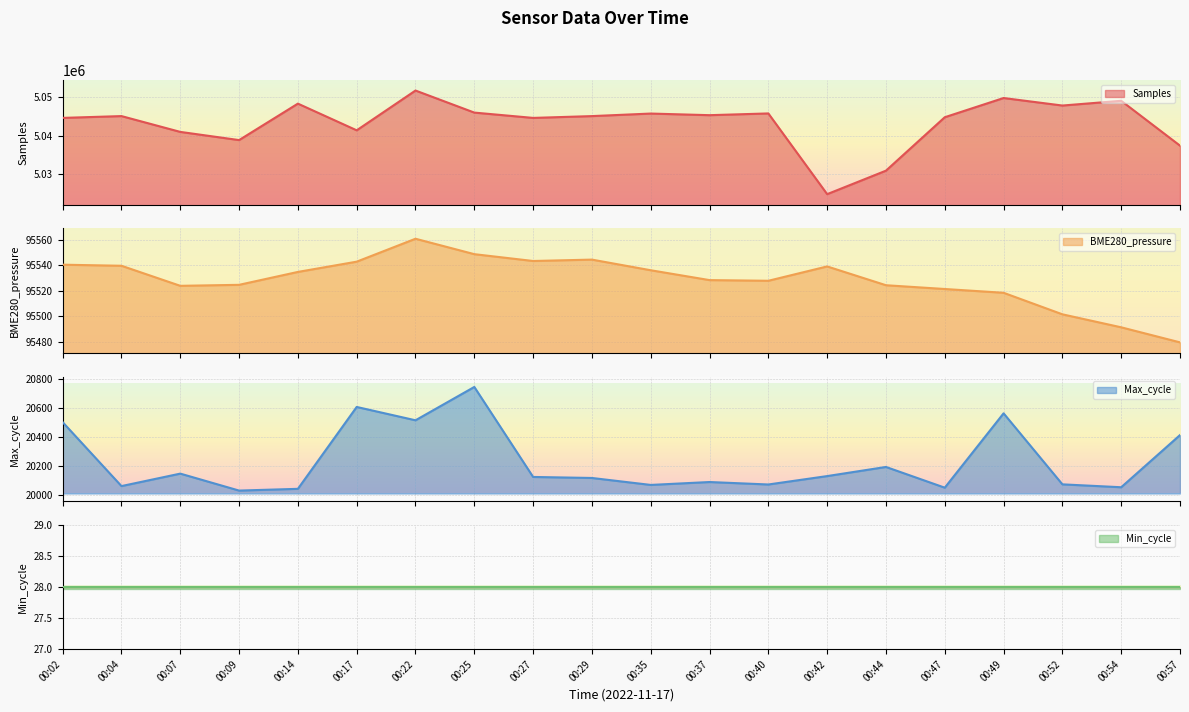

What is the difference between the second highest and minimum values in the Max_cycle series?

577